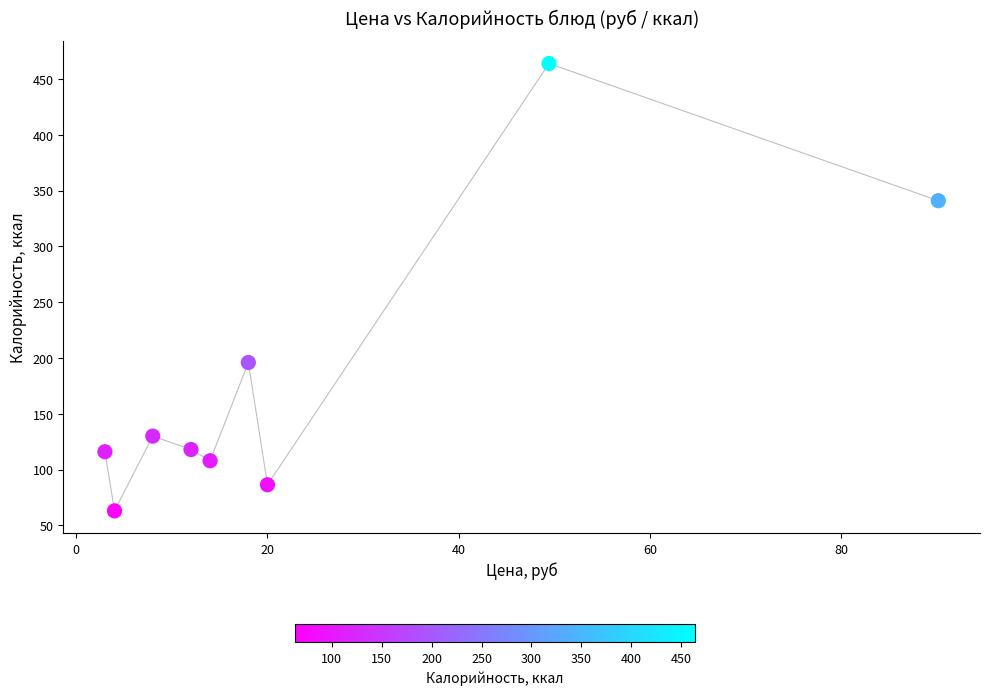

What Y value in the scatter plot is closest to 263?

196.0